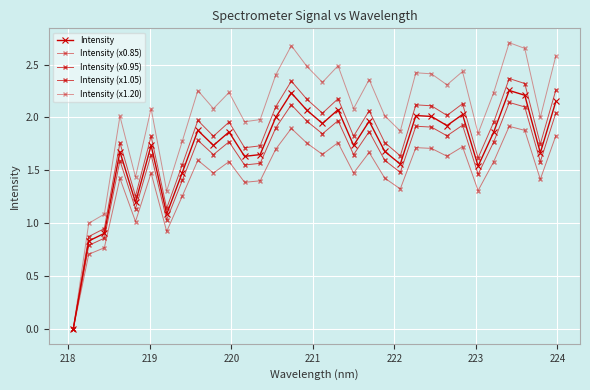

What is the sum of all Intensity values?

54.6